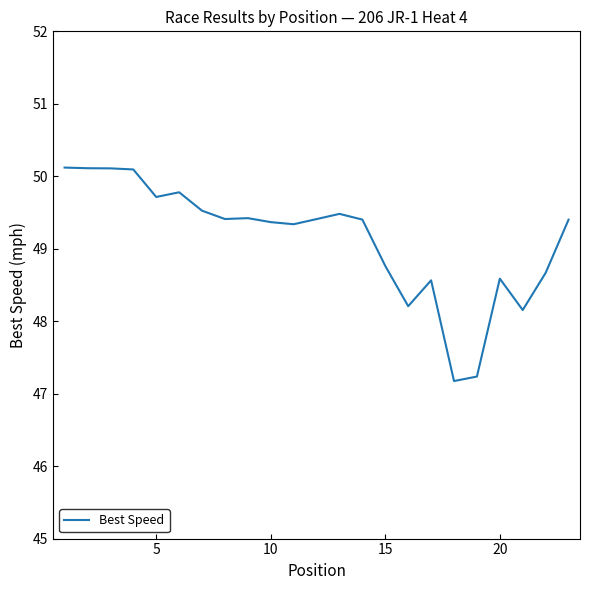

Reading left to right, what are all the values shown in this chart?

50.1	50.1	50.1	50.1	49.7	49.8	49.5	49.4	49.4	49.4	49.3	49.4	49.5	49.4	48.8	48.2	48.6	47.2	47.2	48.6	48.2	48.7	49.4